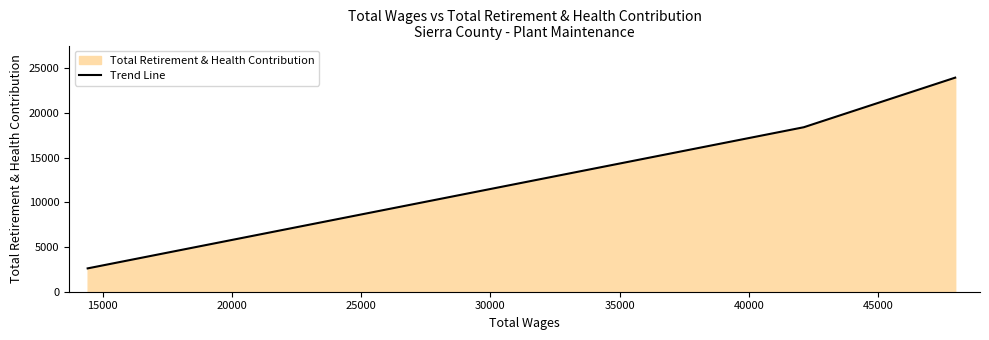

What is the smallest value displayed?

2613.0